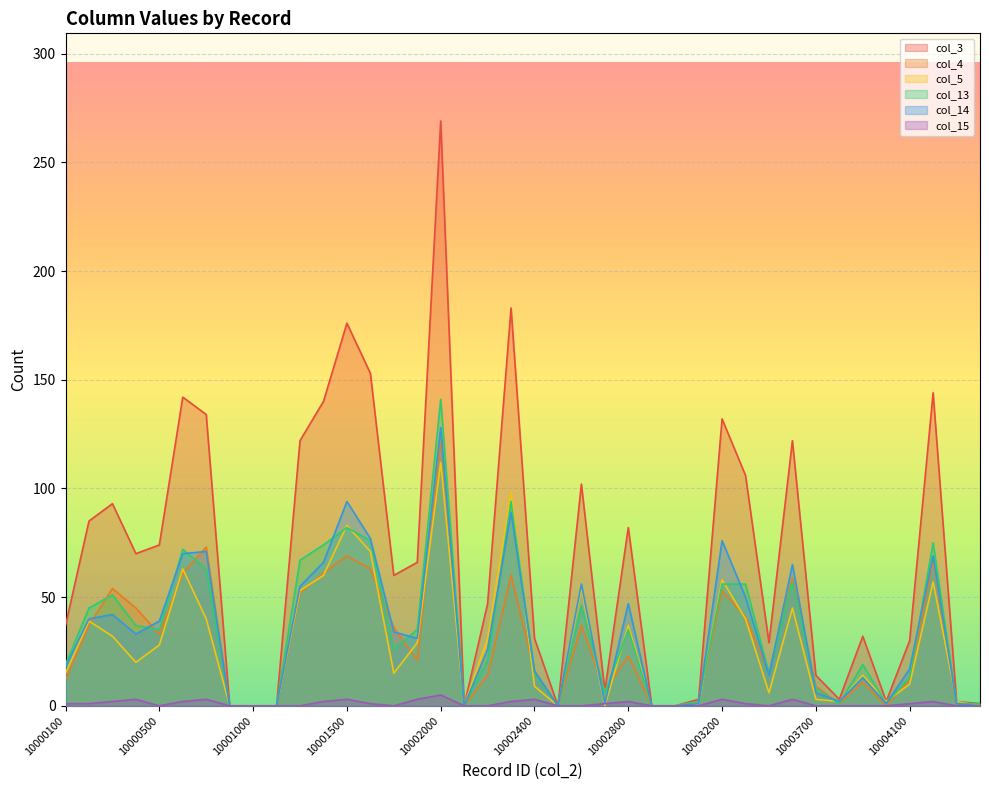

Is it true that col_3 equals 217 at 10001600?

False